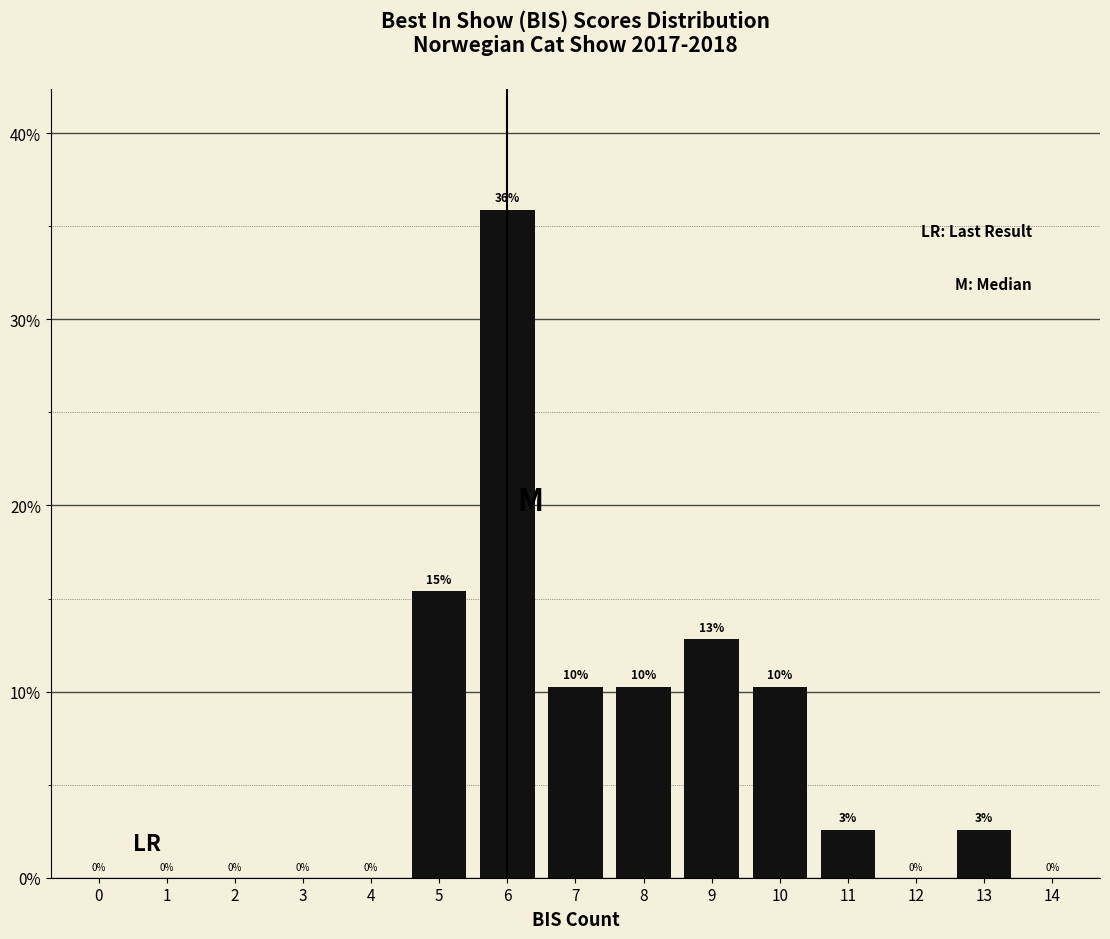

What is the ratio of the value at 7 to the value at 8?

1.0